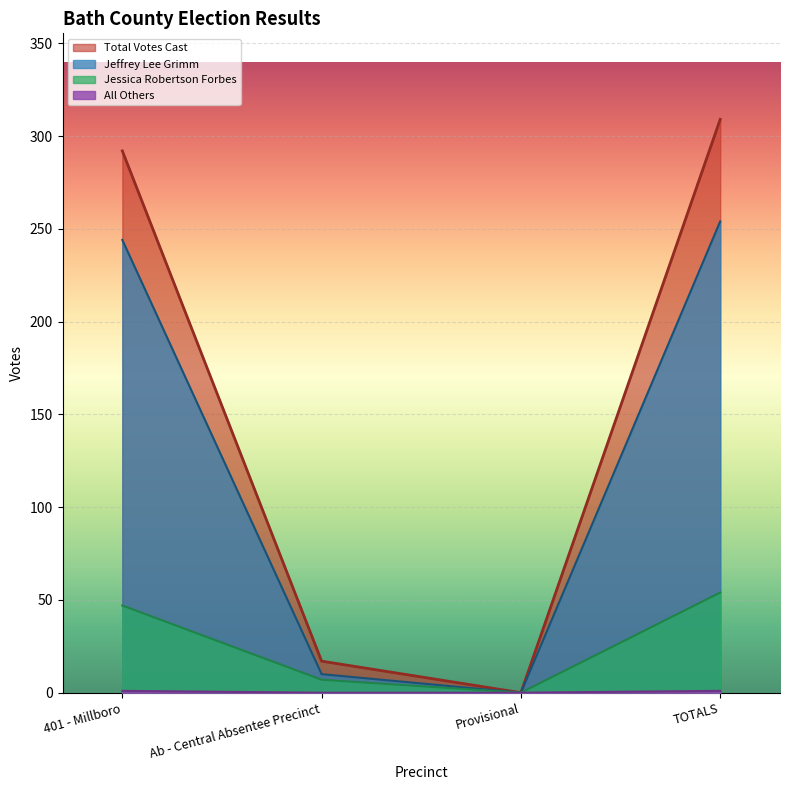

What is the label of the 4th point from the right?

401 - Millboro